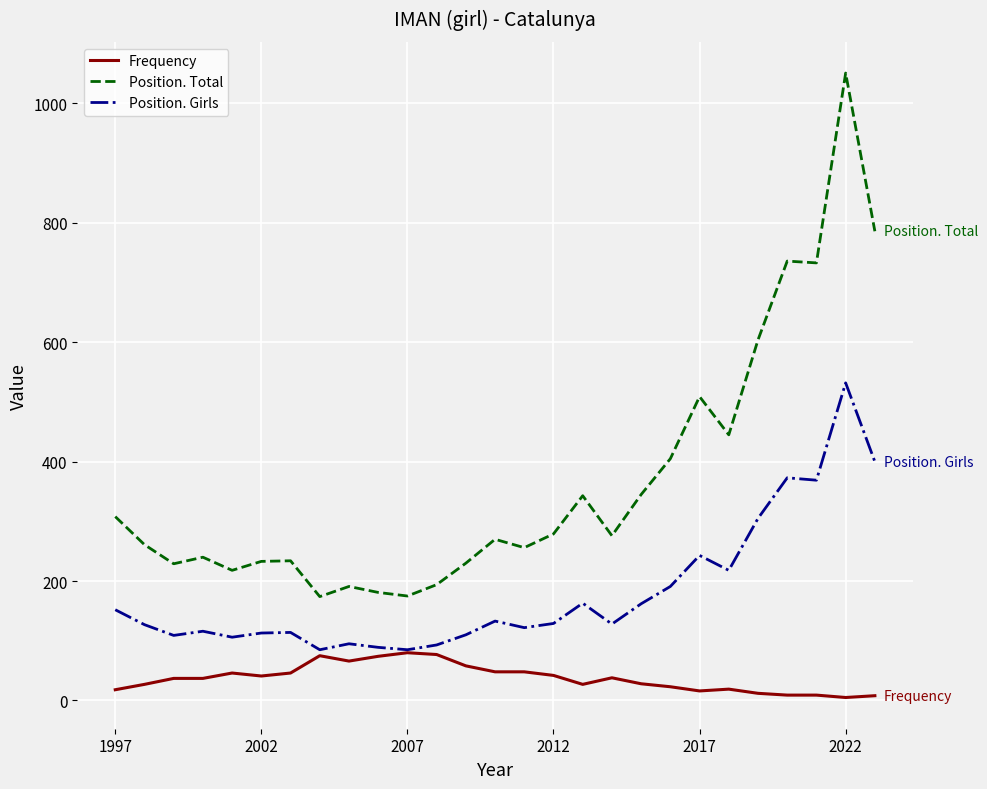

Rank the series by their average value, from highest to lowest.

Position. Total, Position. Girls, Frequency